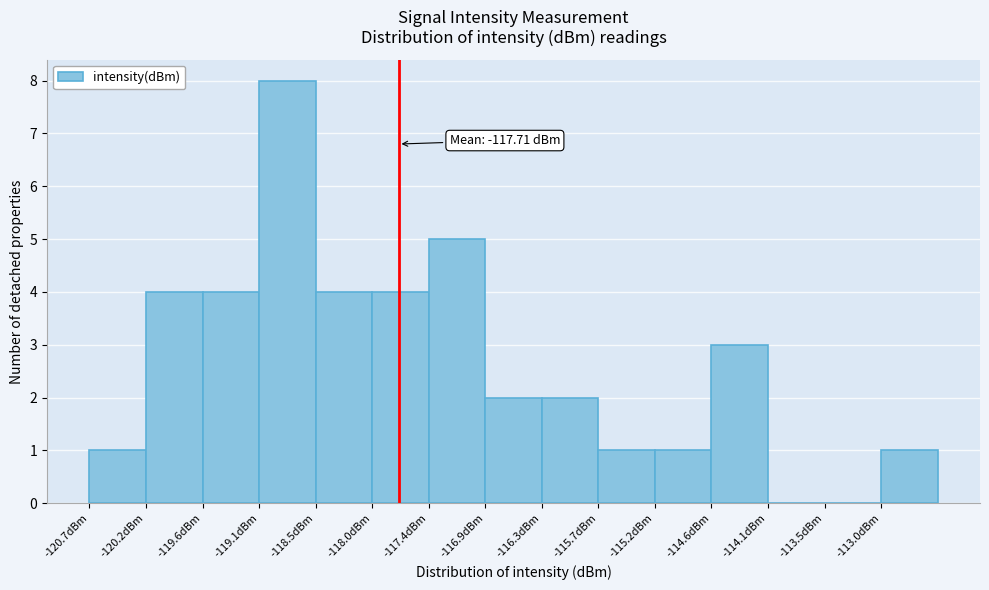

Over which range of the x-axis is the bar tallest?

-119.1 to -118.5